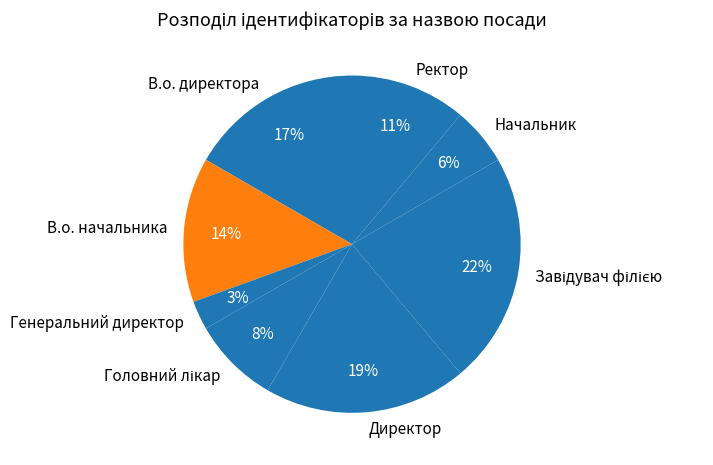

The В.о. директора slice represents 30% of the pie. True or false?

False